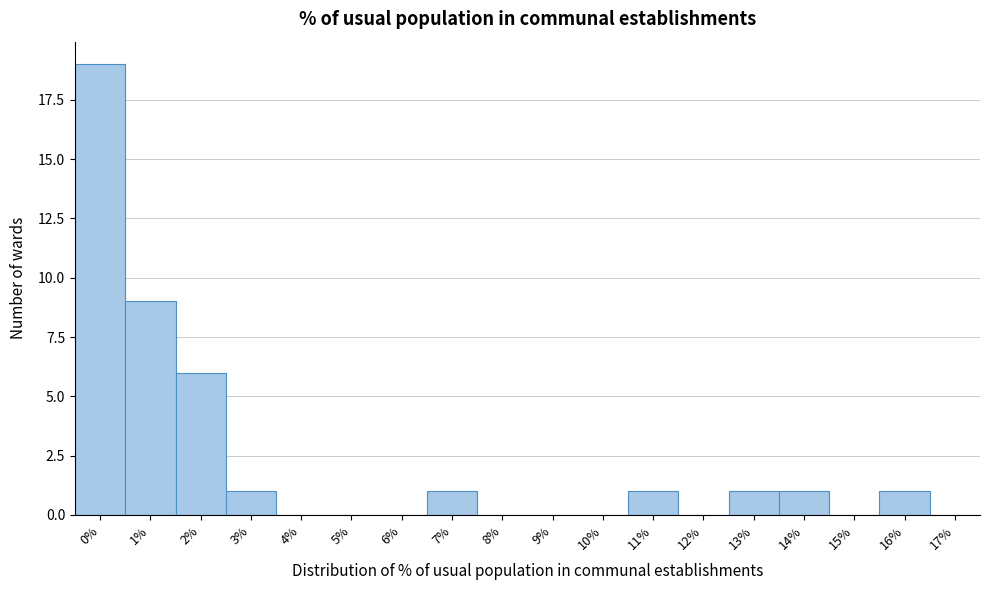

Reading left to right, extract all data points from this chart.

0%=19	1%=9	2%=6	3%=1	4%=0	5%=0	6%=0	7%=1	8%=0	9%=0	10%=0	11%=1	12%=0	13%=1	14%=1	15%=0	16%=1	17%=0